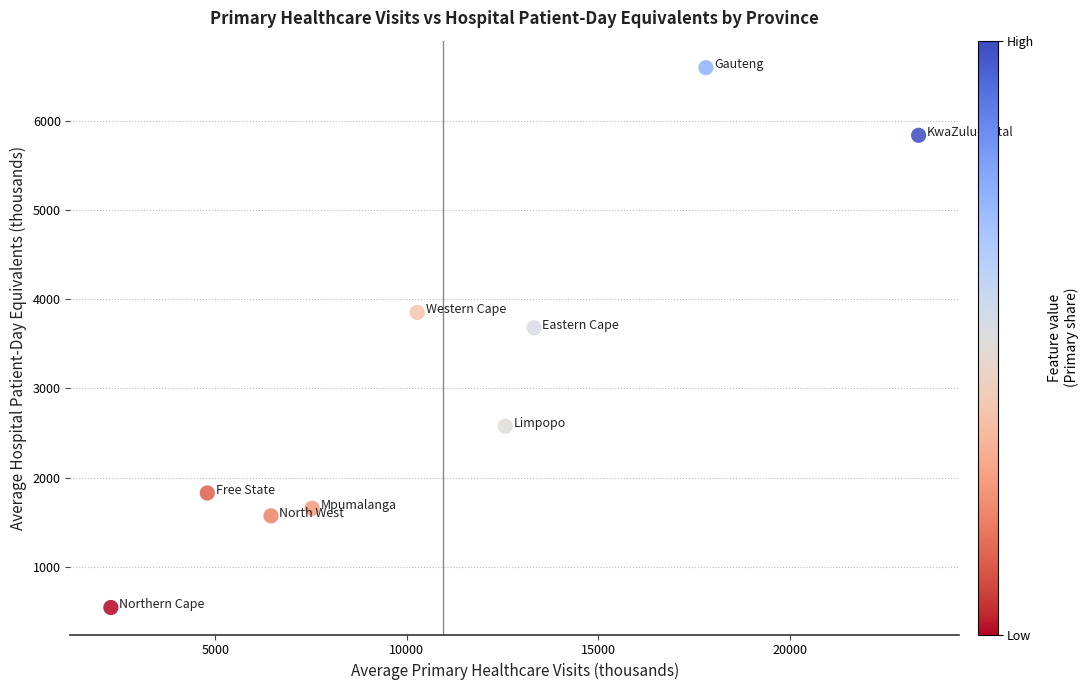

What is the average X value?

10930.1